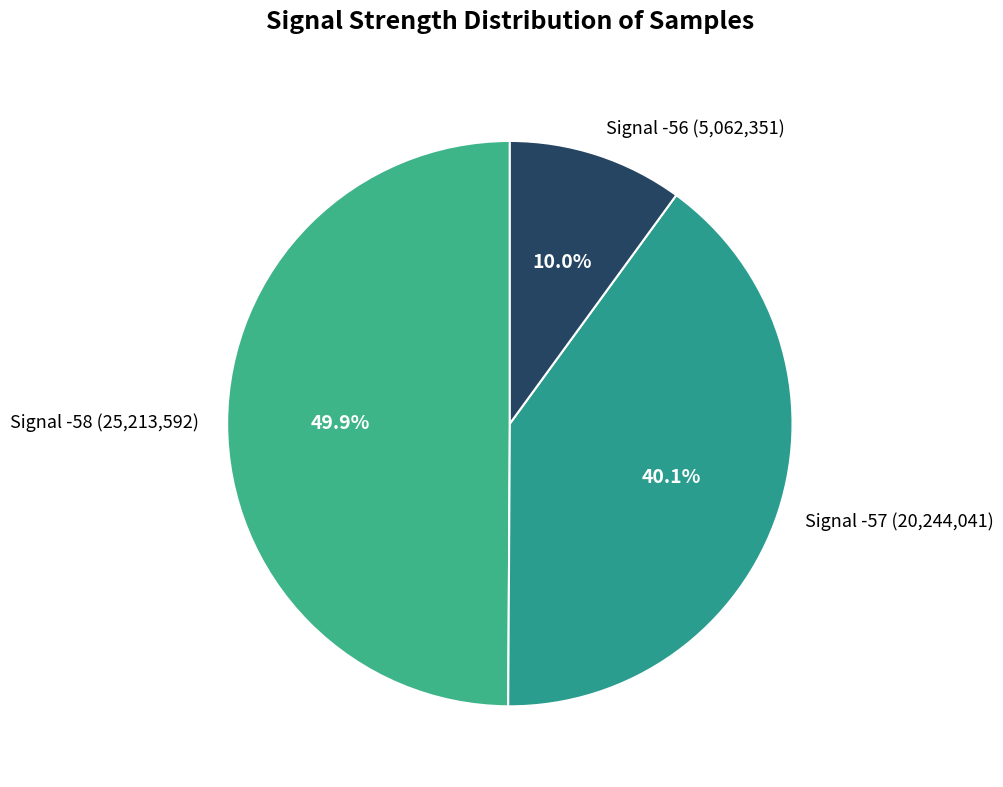

How many segments does this pie chart have?

3